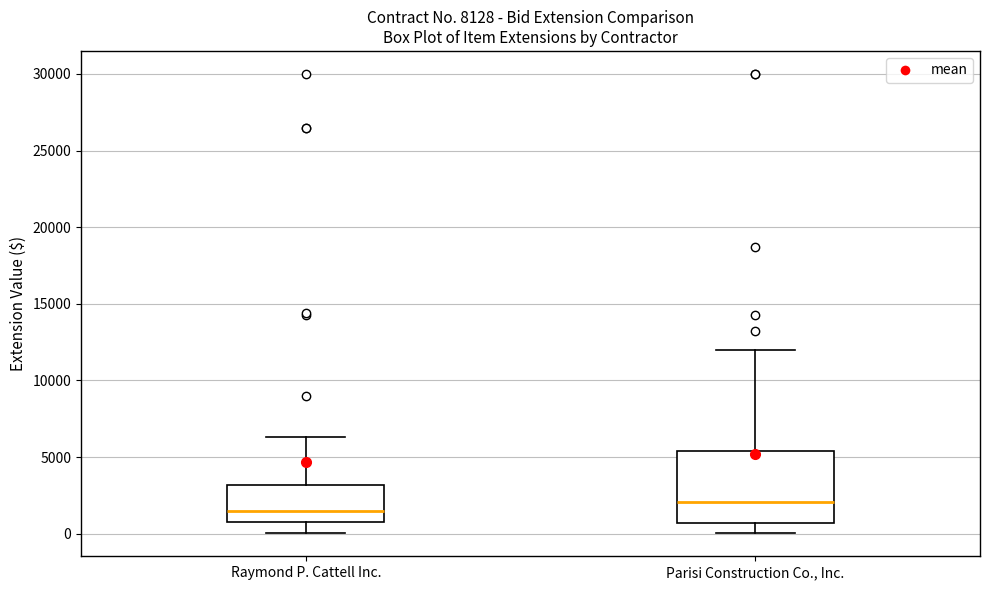

Reading left to right, read every box against the y-axis: the position of its median line, the range the box covers, and the ends of its whiskers. The values are not printed on the chart, so give them approximately, as read against the axis.

Raymond P. Cattell Inc.: median 1500, box 1000 to 3000, whiskers 0 to 6500
Parisi Construction Co., Inc.: median 2000, box 500 to 5500, whiskers 0 to 12000